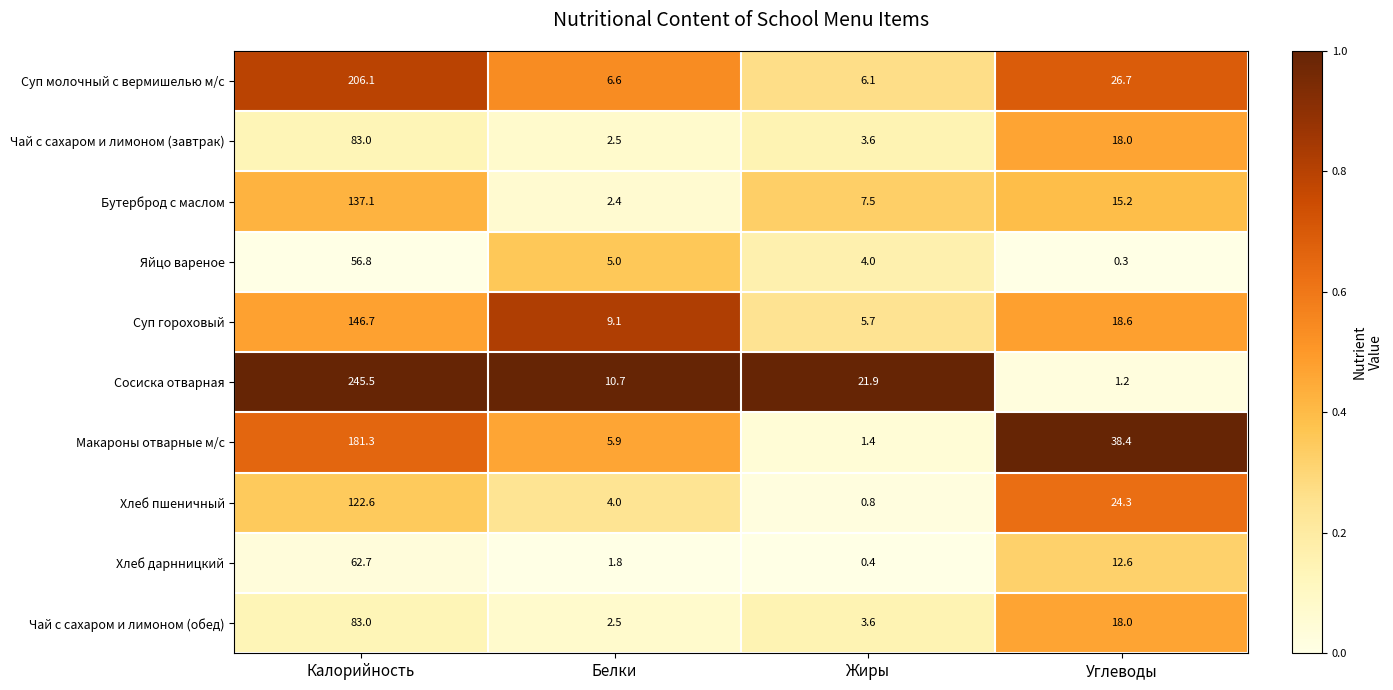

Count the number of data series in this chart.

10